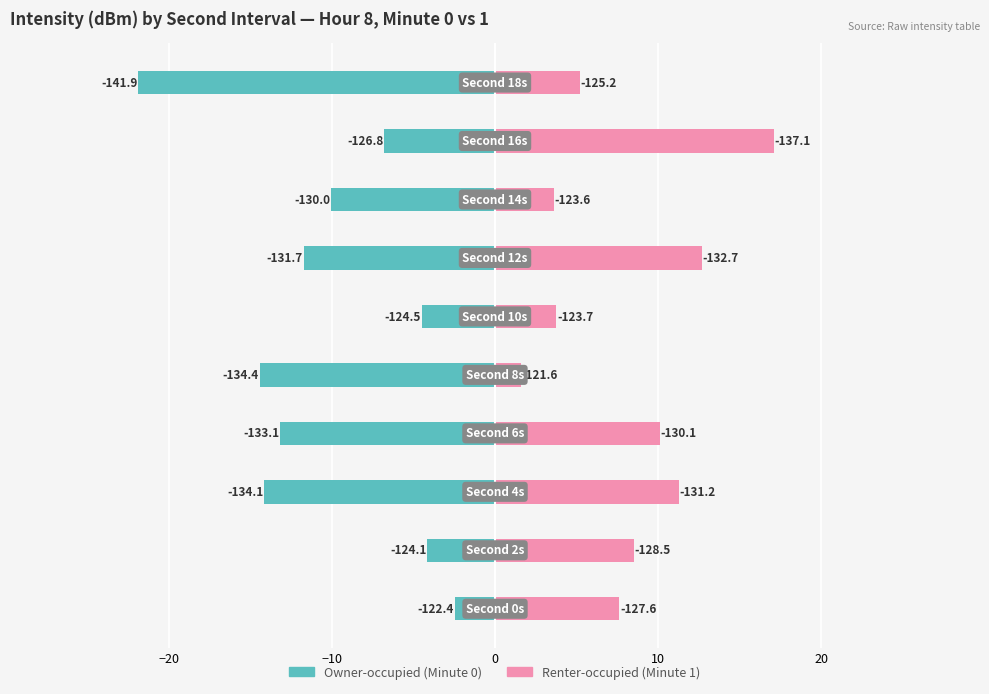

What is the average value of the Owner-occupied series?

-10.3